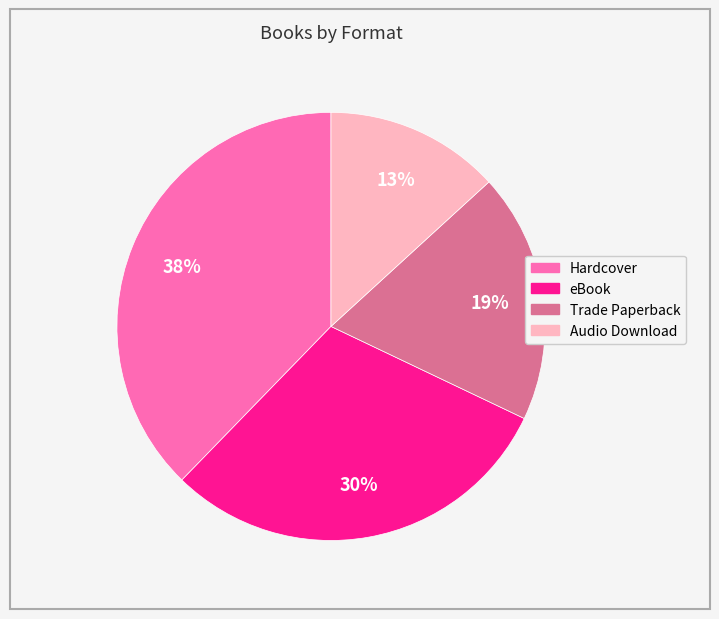

To the nearest percent, what is the combined percentage of eBook and Trade Paperback?

49%